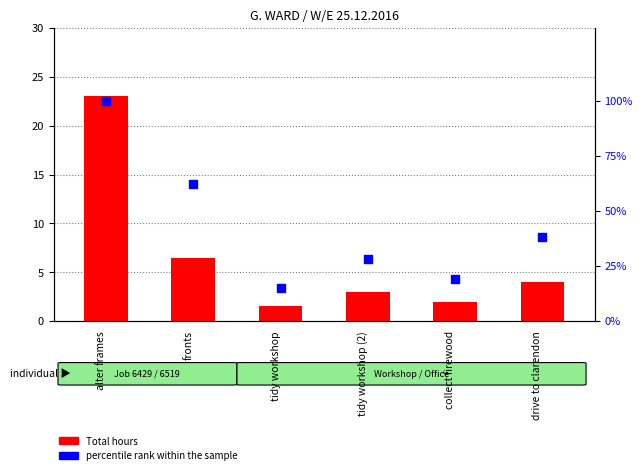

Which series reaches the minimum Y coordinate?

Total hours